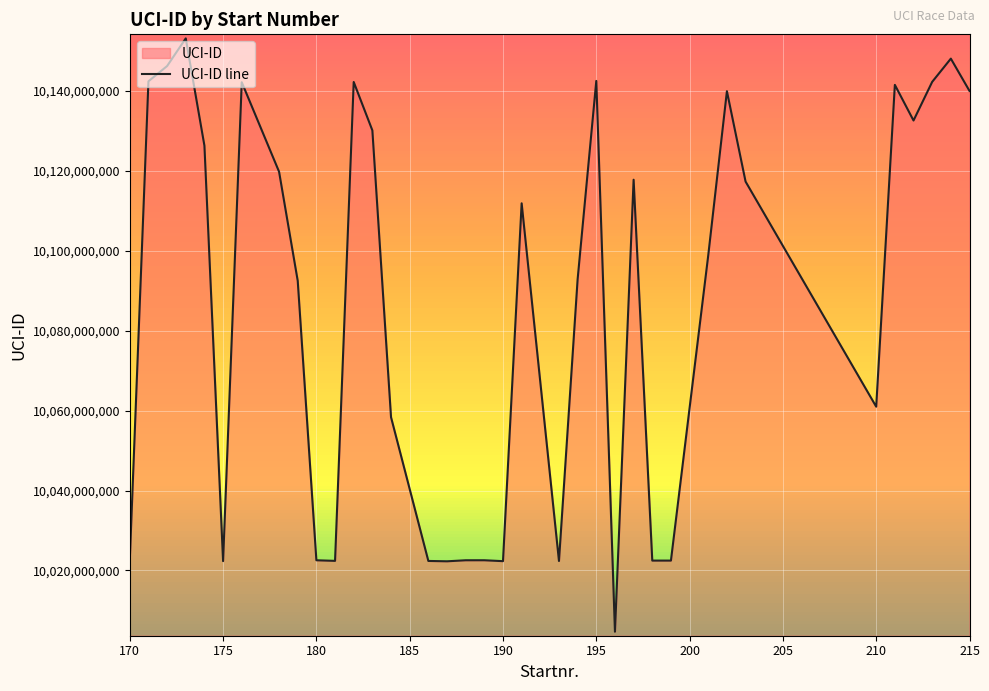

Is it true that the value at 188 is 16814244519?

False